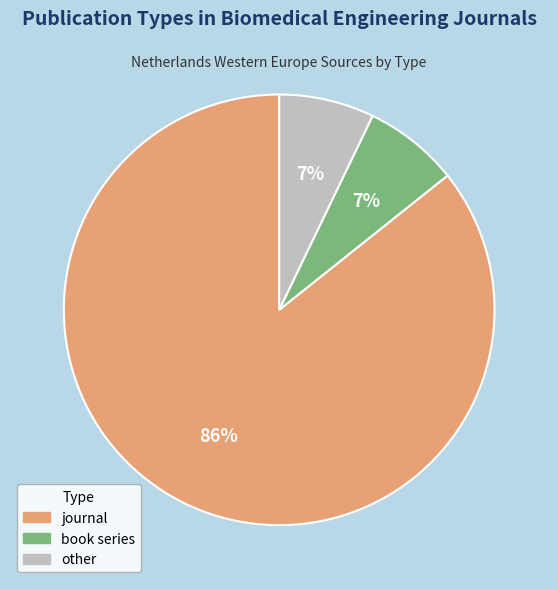

Is the sum of journal and book series greater than half?

Yes